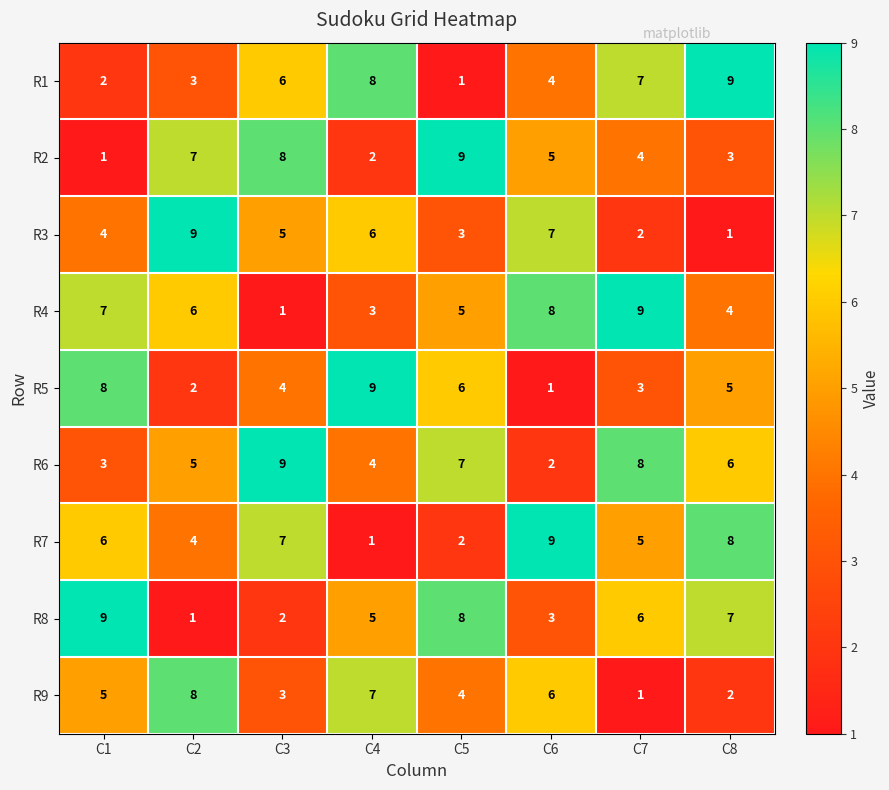

At how many categories does at least one series exceed 8?

8